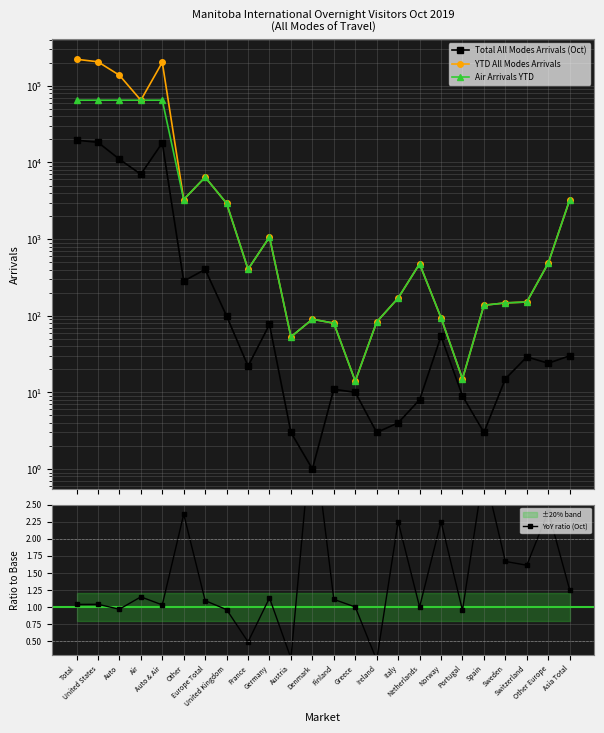

Which series has the largest range (max minus min)?

YTD All Modes Arrivals